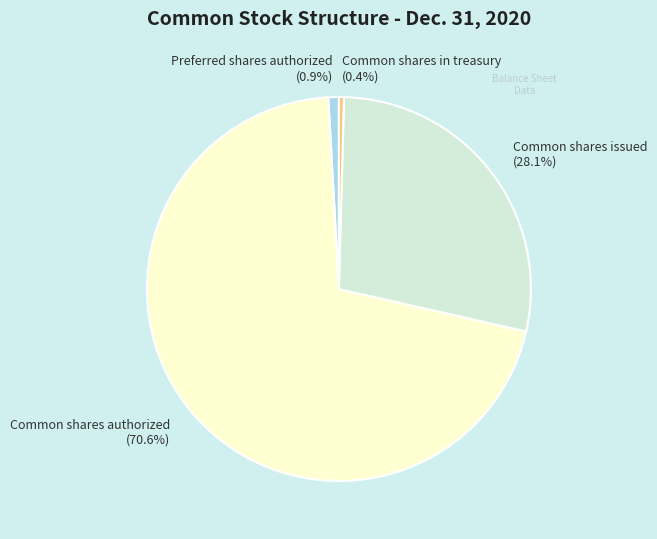

Count the number of slices in the pie.

4